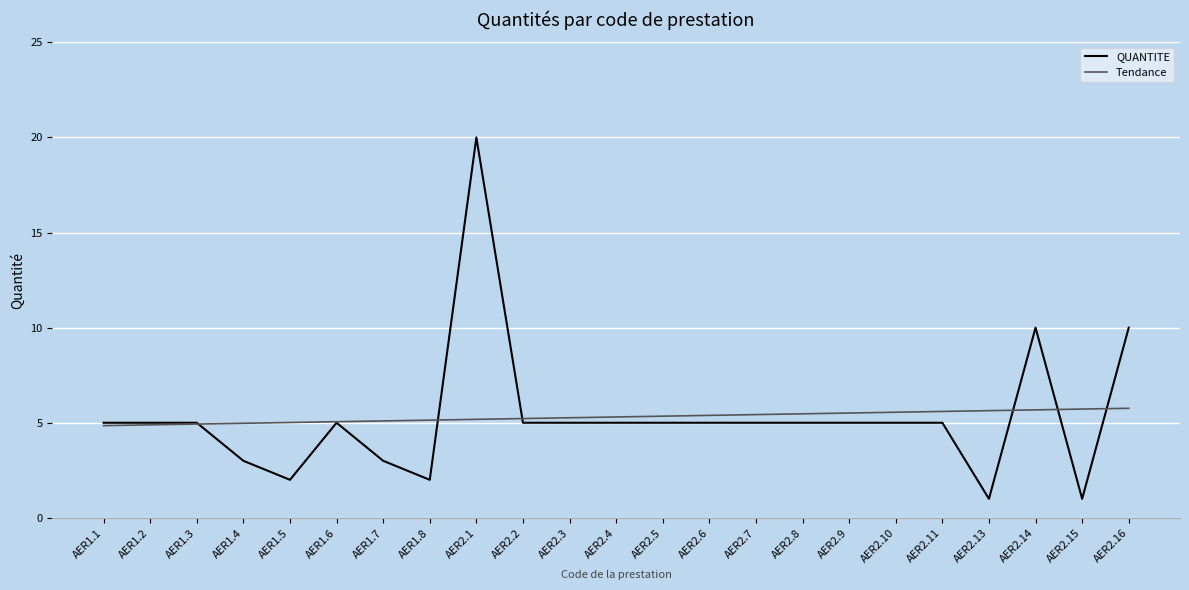

At which category is the sum across all series the highest?

AER2.1